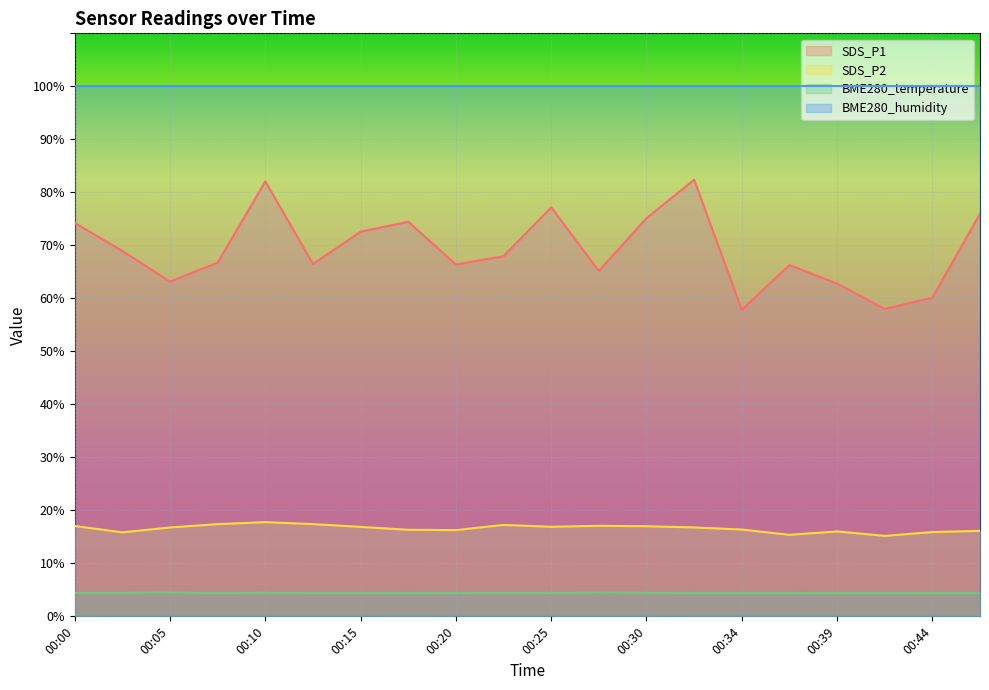

Is it true that SDS_P1 equals 57.8 at 00:34?

True